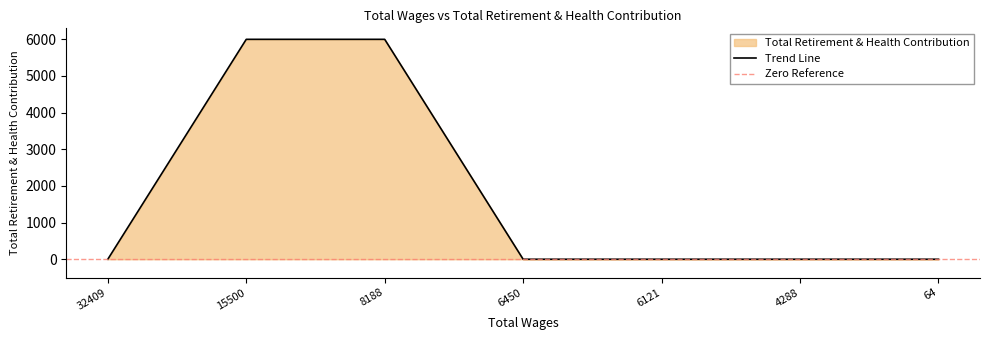

Rank the categories by value from lowest to highest.

32409.0, 6450.0, 6121.0, 4288.0, 64.0, 15500.0, 8188.0